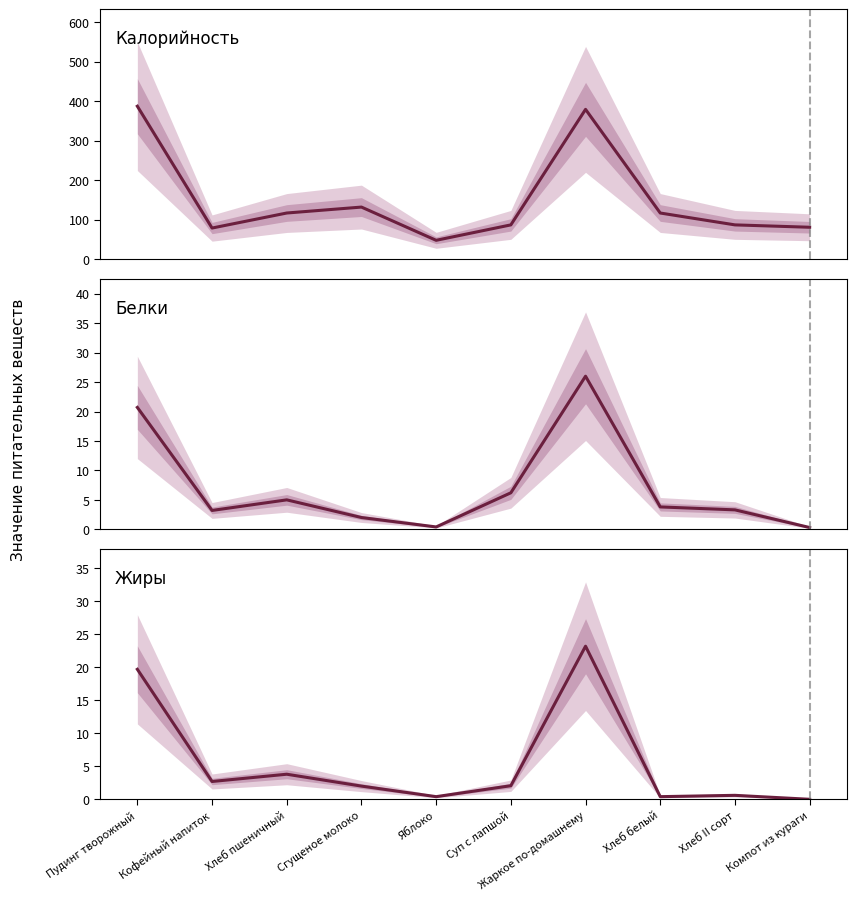

True or false: Жиры has more than 0 points higher than both neighbors.

True